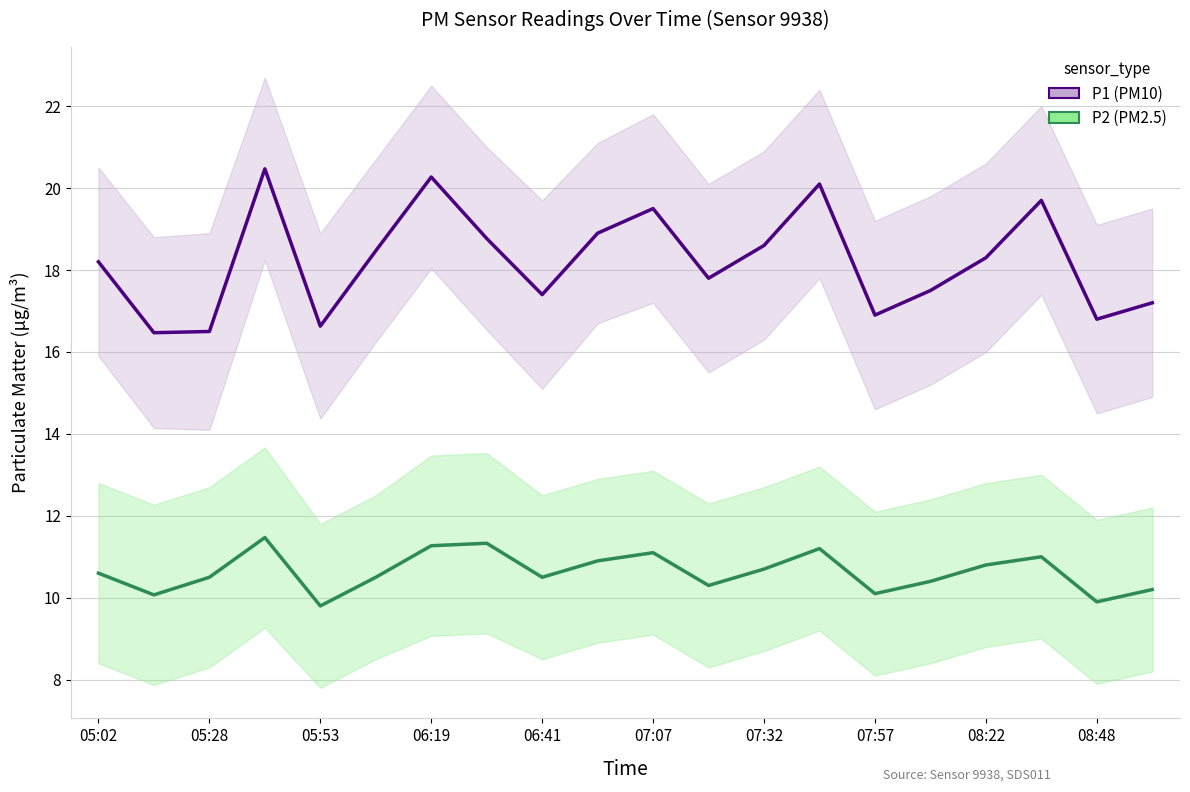

At which label does P1 reach its peak?

06:19